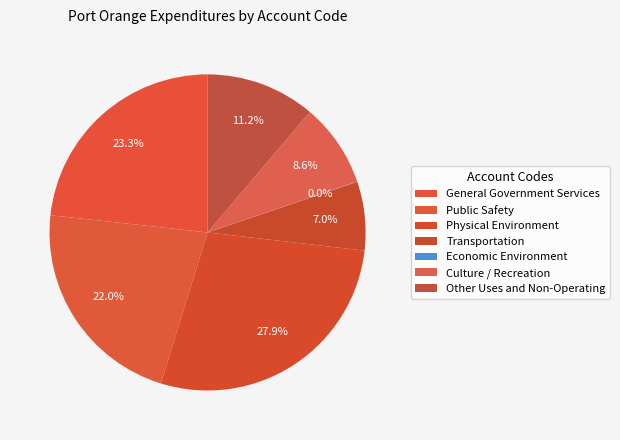

To the nearest percent, what is the difference between the Culture / Recreation and Other Uses and Non-Operating slice percentages?

3%